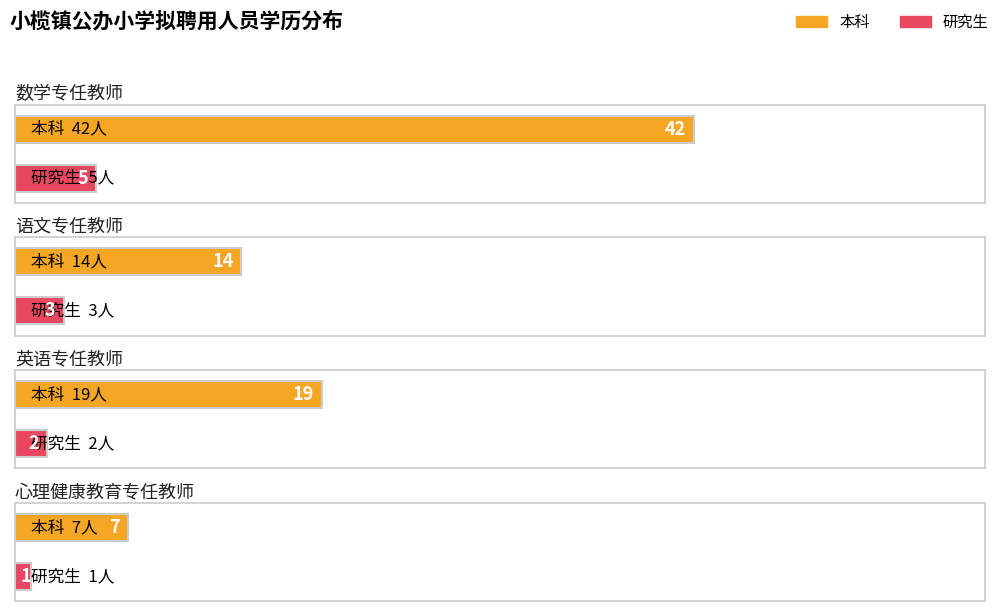

Reading left to right, transcribe all the data shown in this chart.

本科: 数学专任教师=42	语文专任教师=14	英语专任教师=19	心理健康教育专任教师=7
研究生: 数学专任教师=5	语文专任教师=3	英语专任教师=2	心理健康教育专任教师=1